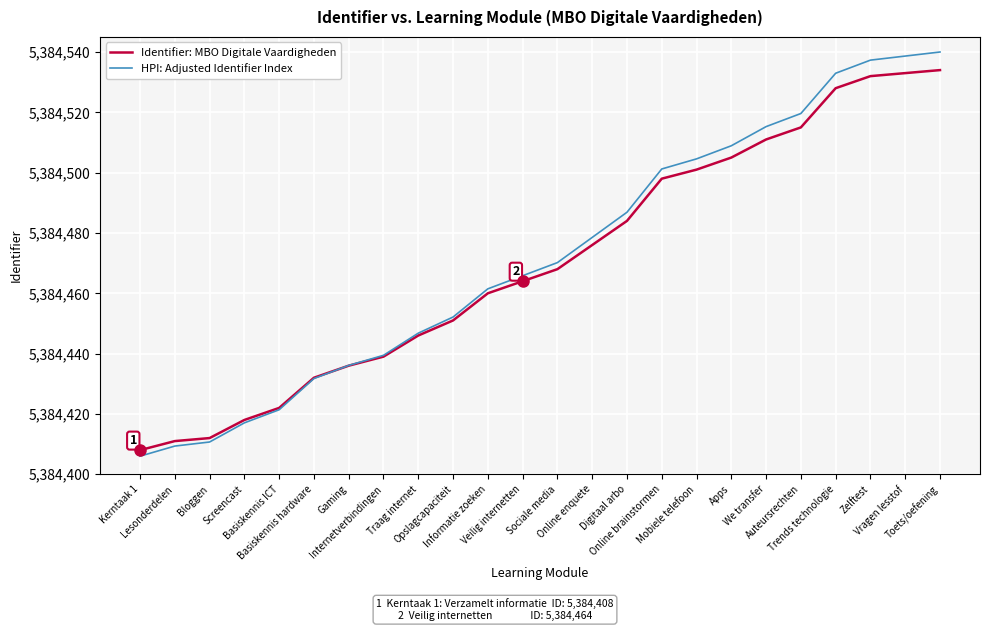

How many categories are shown in the chart?

24